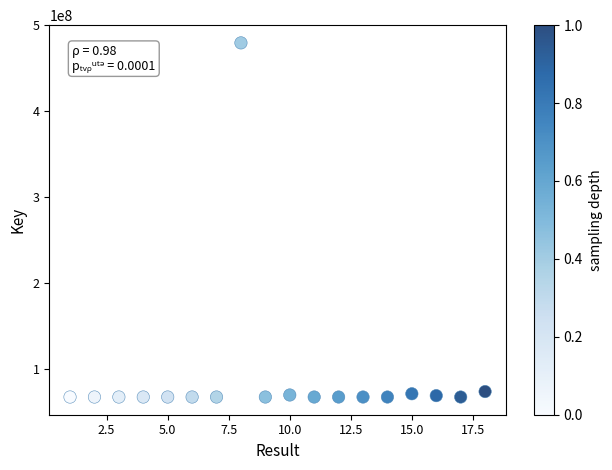

What is the range of X values (max minus min)?

17